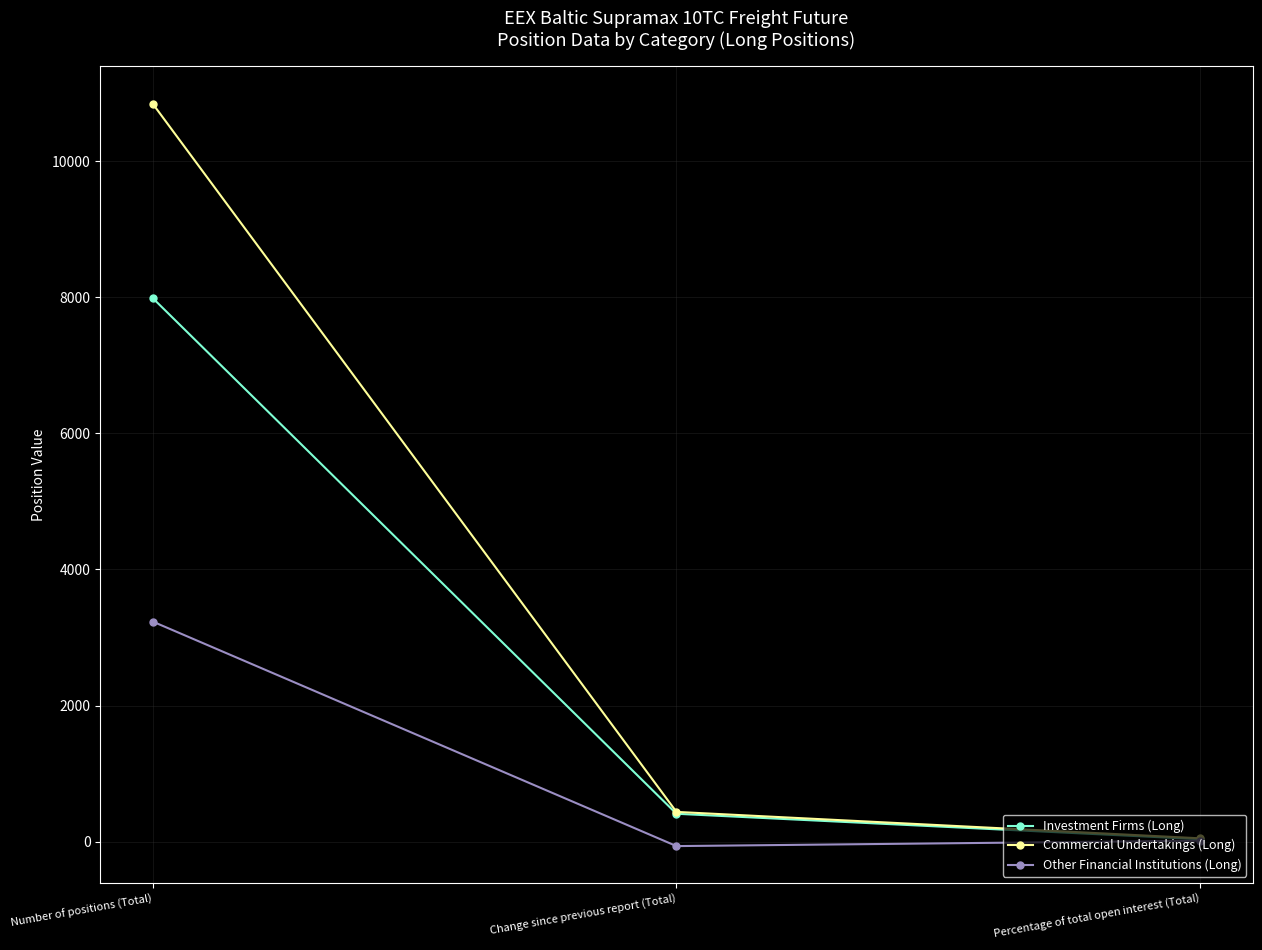

Which category has the highest value across all series?

Number of positions (Total)